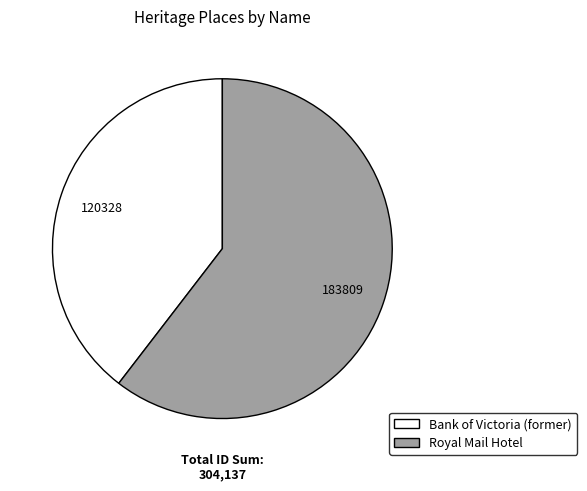

Combined, do Bank of Victoria (former) and Royal Mail Hotel account for over 50%?

Yes